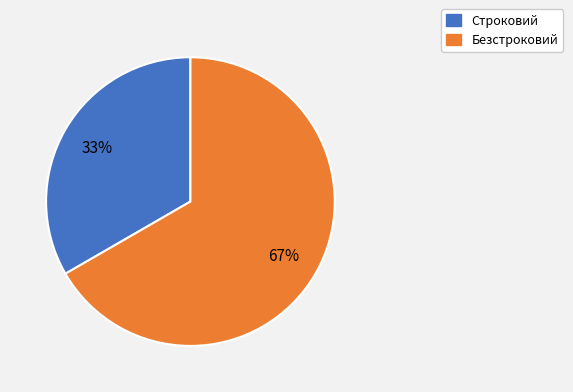

Approximately how many times larger is the value at Строковий compared to Безстроковий?

0.5